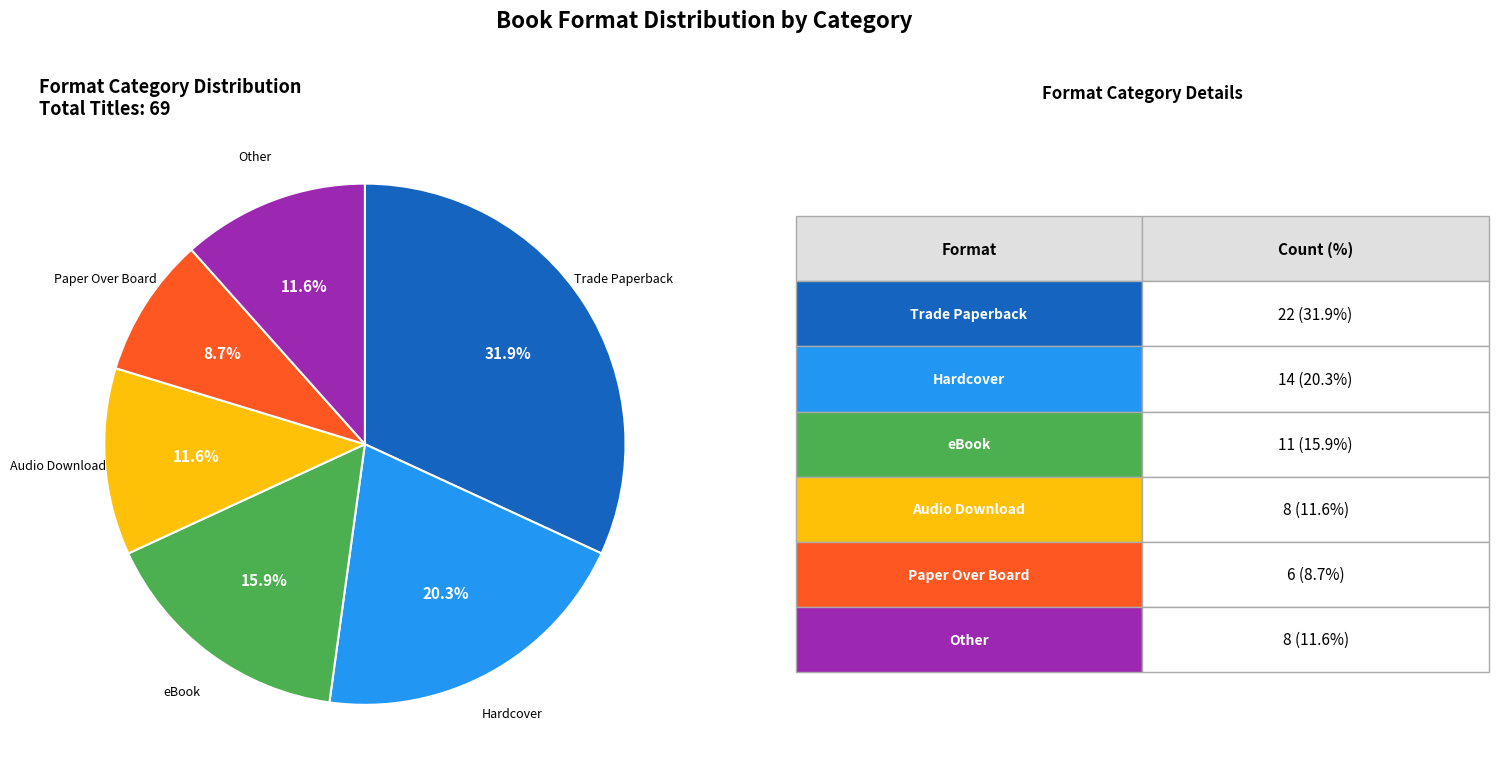

To the nearest percent, what is the average slice percentage?

17%